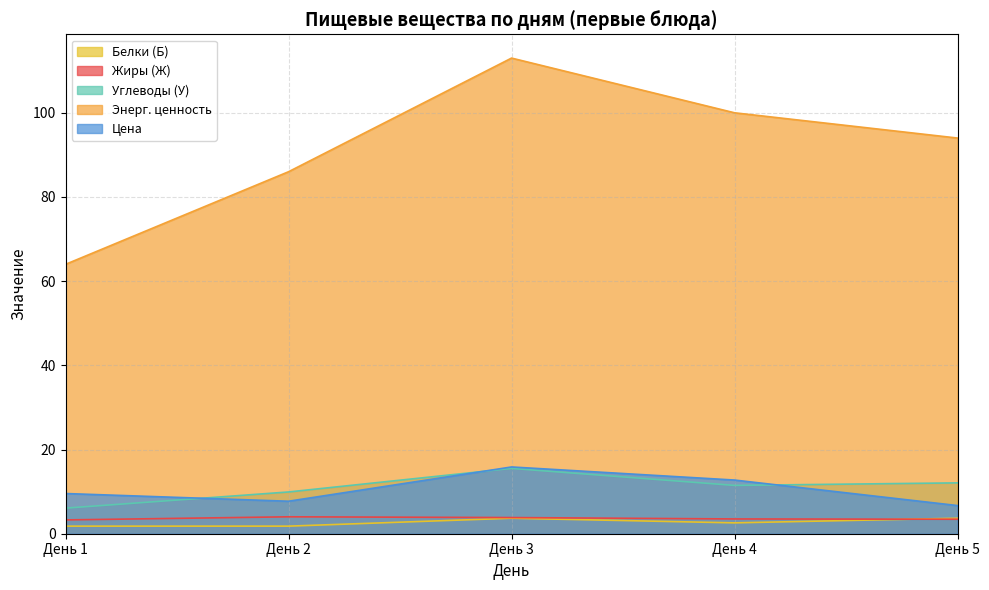

Which series has the widest spread of values?

Энерг. ценность